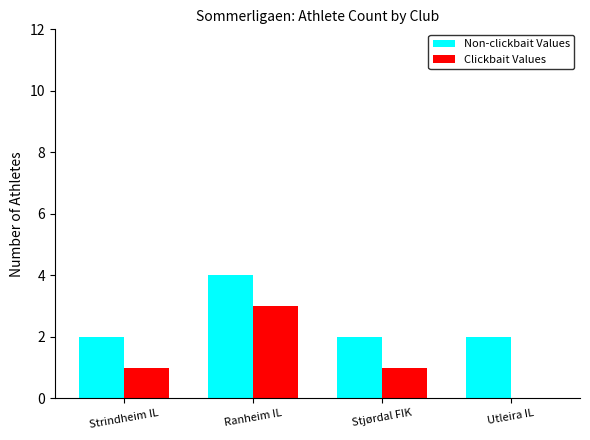

The Non-clickbait Values series shows 1 at Strindheim IL. True or false?

False